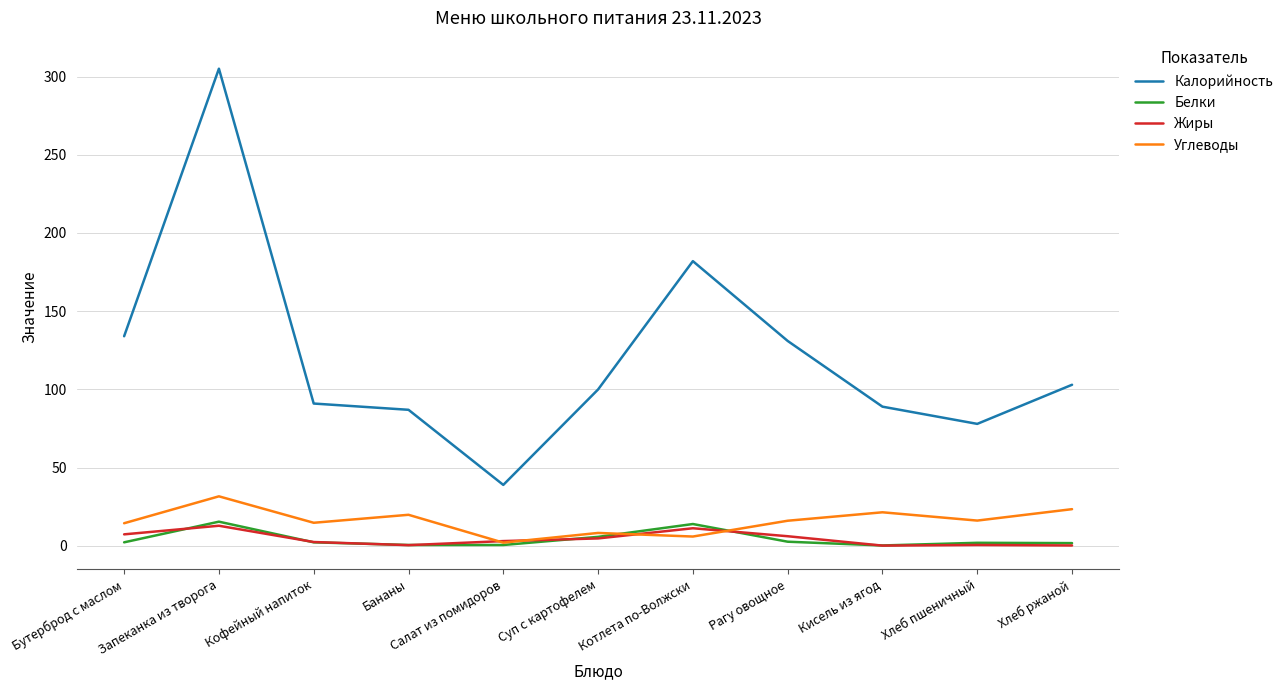

What are all the series names shown in the legend?

Калорийность, Белки, Жиры, Углеводы